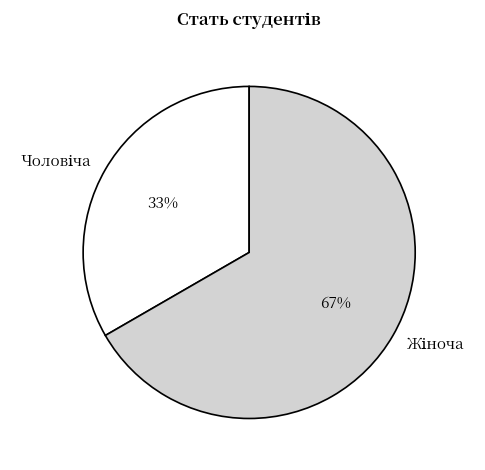

How many segments does this pie chart have?

2